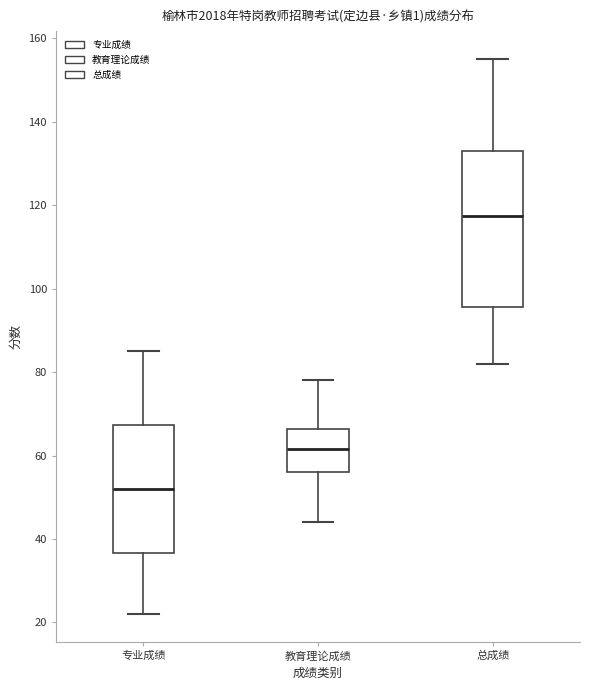

Where is the upper edge of the box for 教育理论成绩 on the y-axis? The values are not printed on the chart, so give them approximately, as read against the axis.

66